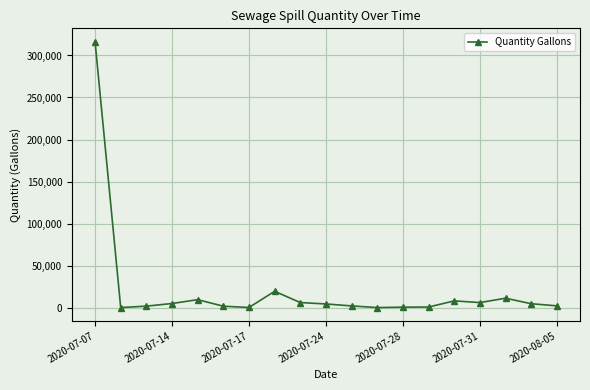

What is the maximum value shown in the chart?

316471